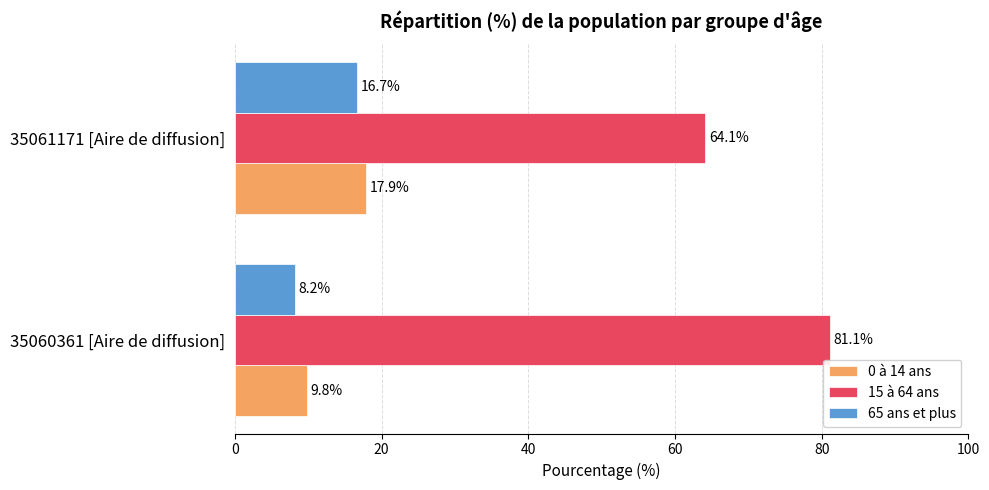

What is the sum of the 15 à 64 ans values at 35061171 [Aire de diffusion] and 35060361 [Aire de diffusion]?

145.2